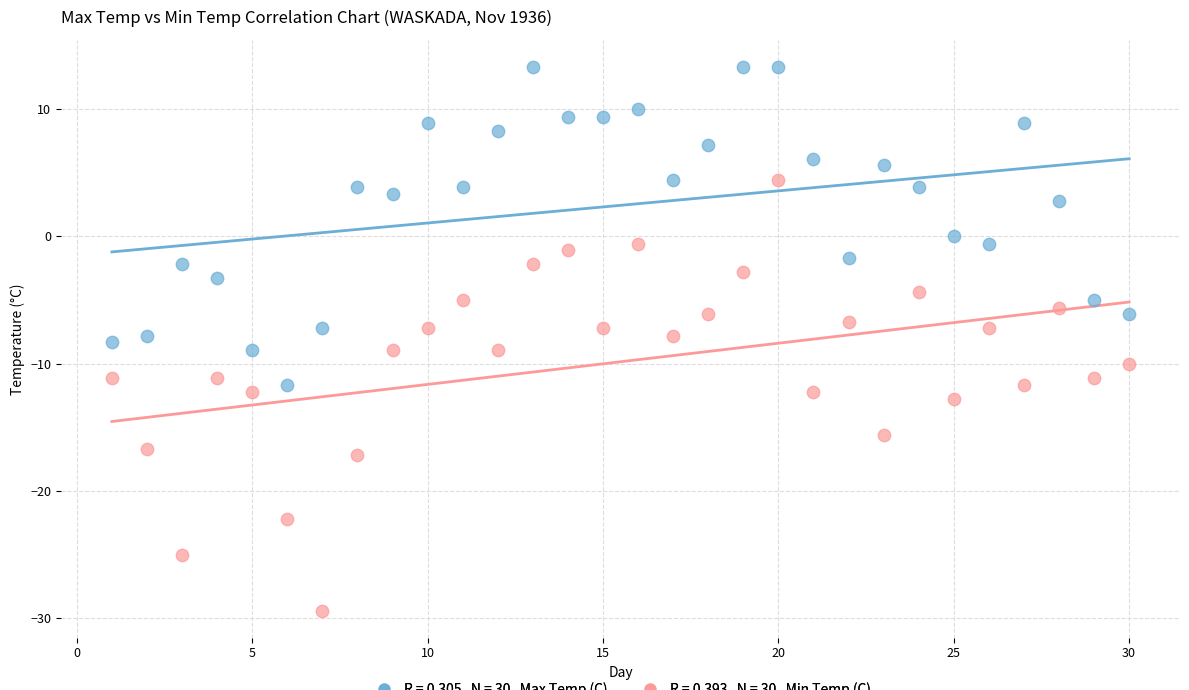

Across all data points, what is the range of X values (max minus min)?

29.0